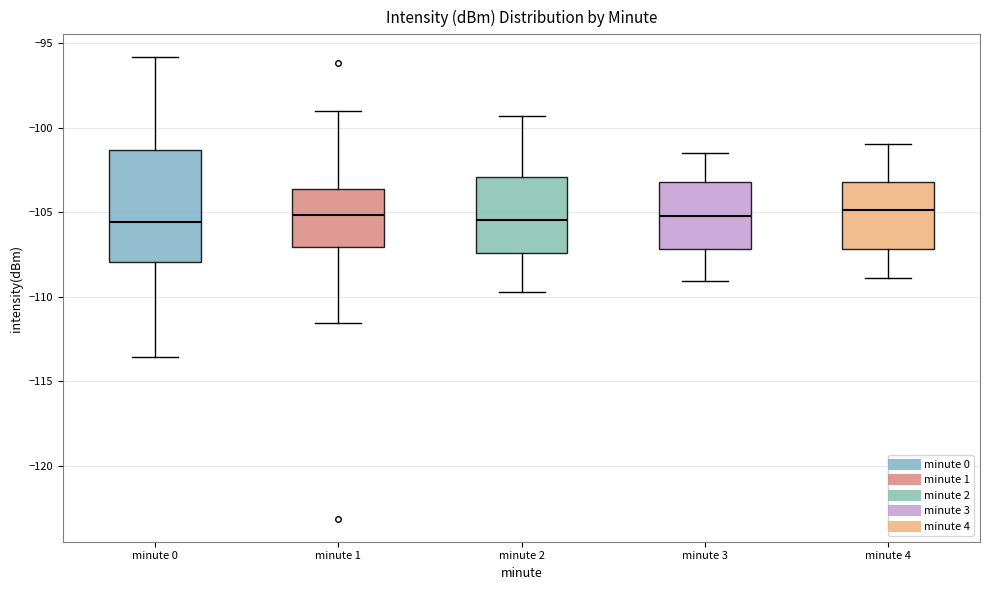

Comparing the boxes themselves (not the whiskers), which one is the tallest?

minute 0